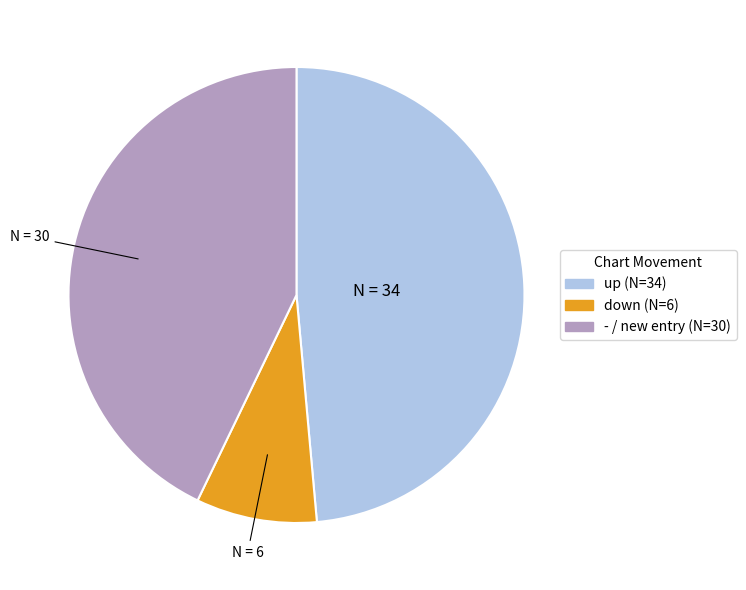

Rank the categories by value from lowest to highest.

down, -, up